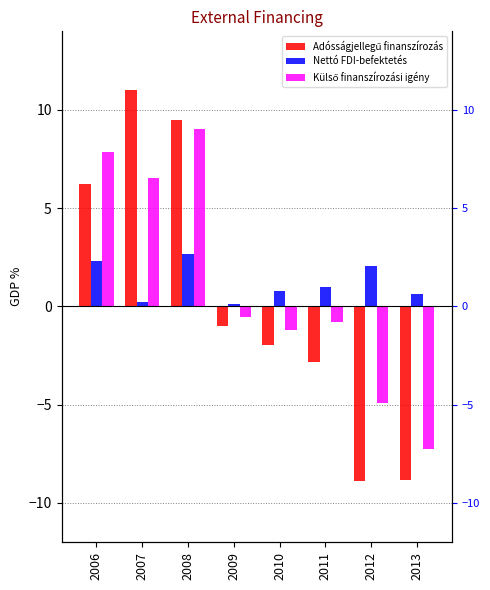

How many negative values does the Külső finanszírozási igény series have?

5